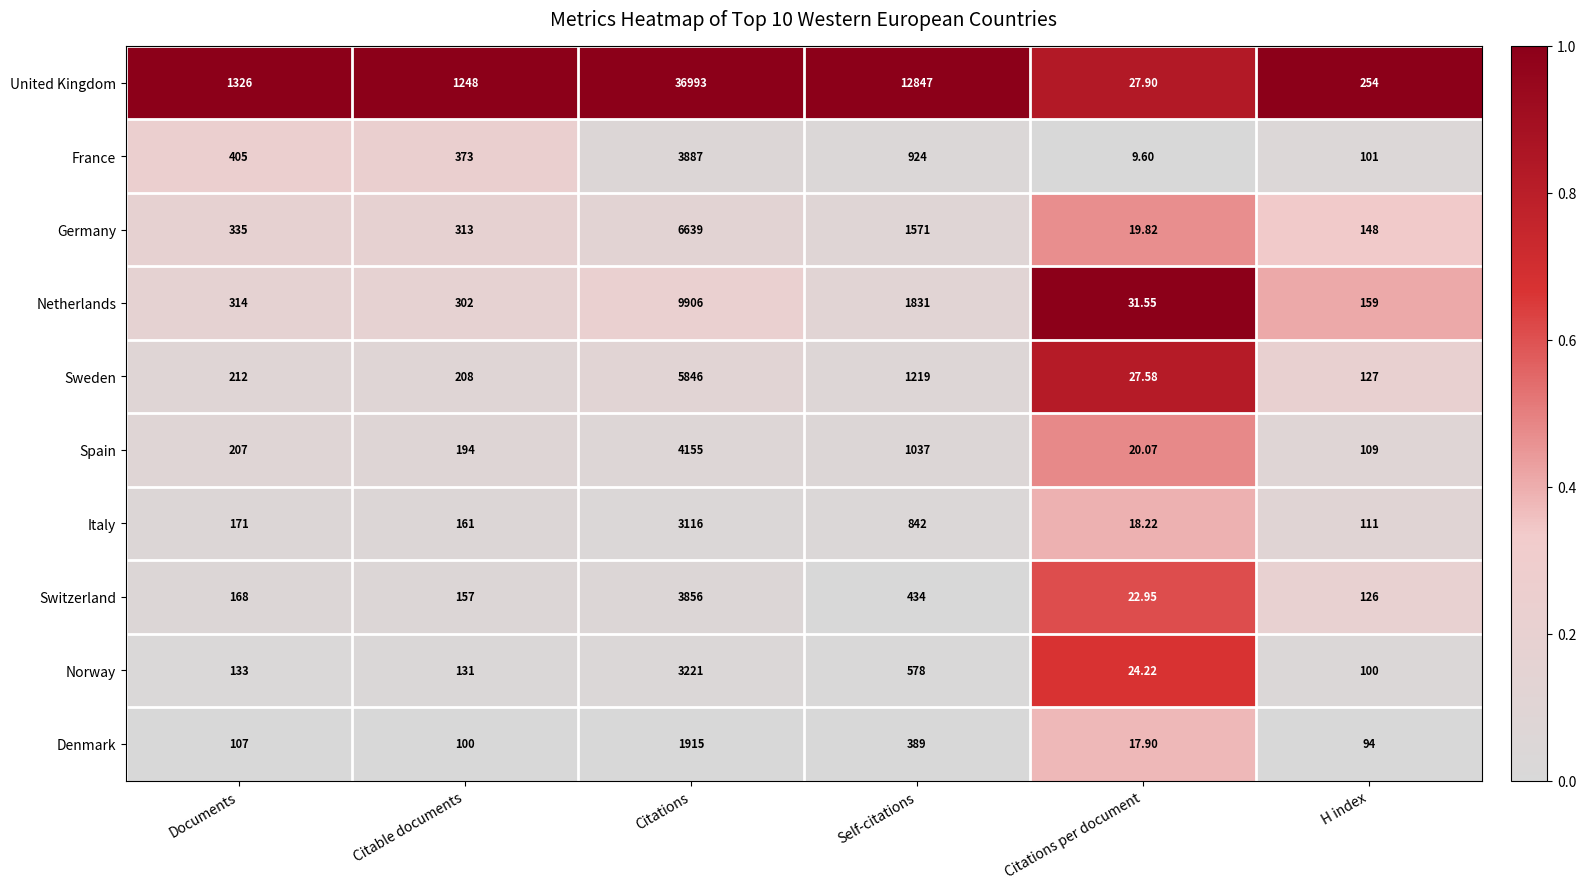

Which series changed the most between Documents and Citations per document?

United Kingdom